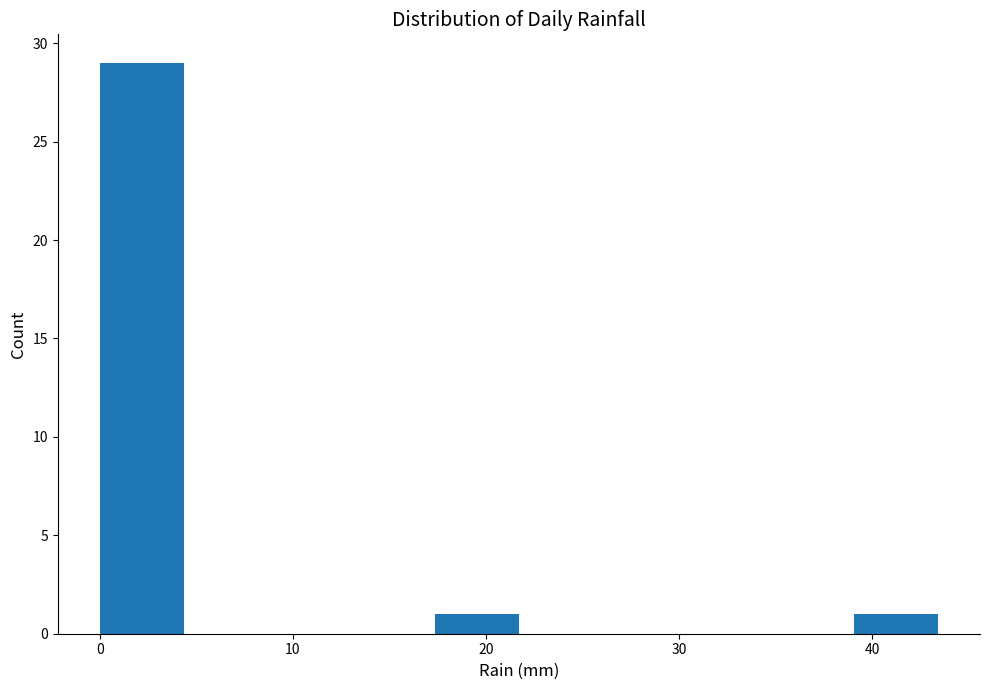

What is the height of the bar covering 0 to 4 on the x-axis? Neither the bar edges nor the heights are printed on the chart, so give them approximately, as read against the axes.

29